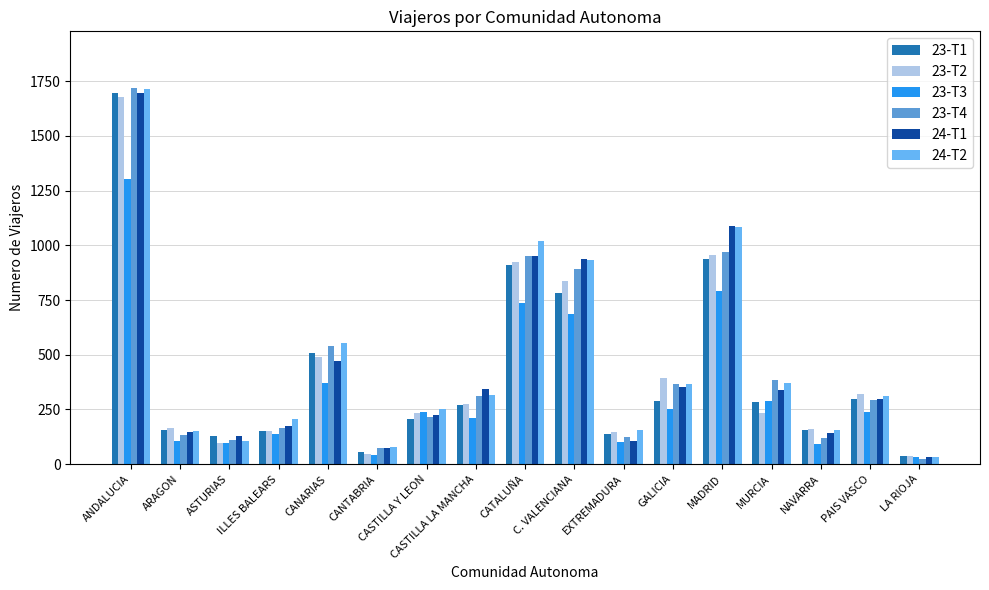

Does the chart contain any negative values?

No